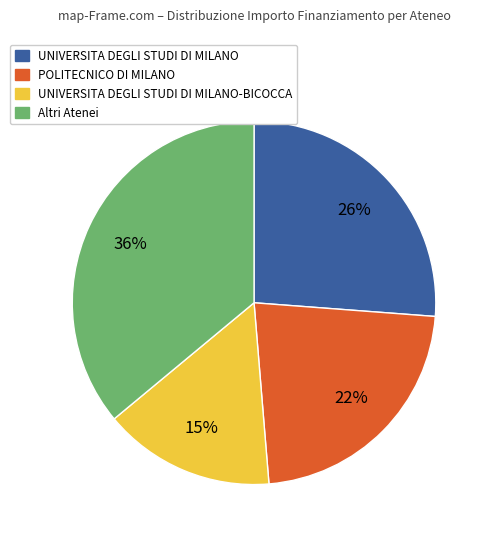

Count the number of slices in the pie.

4